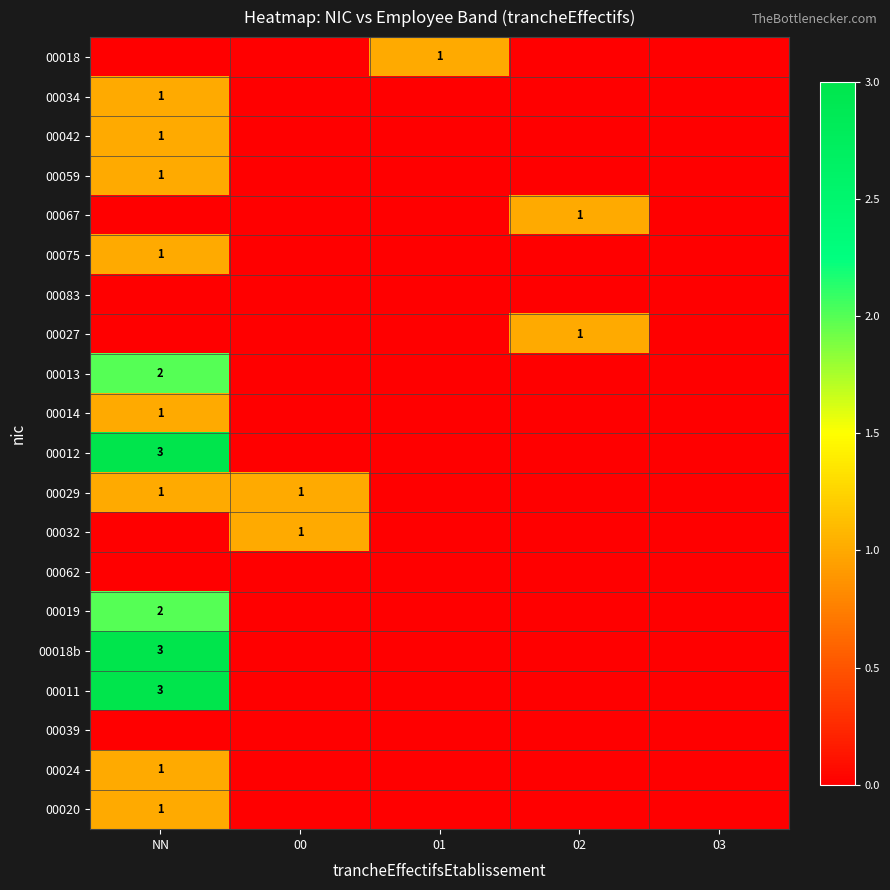

Which category has the lowest value in the 00039 series?

NN